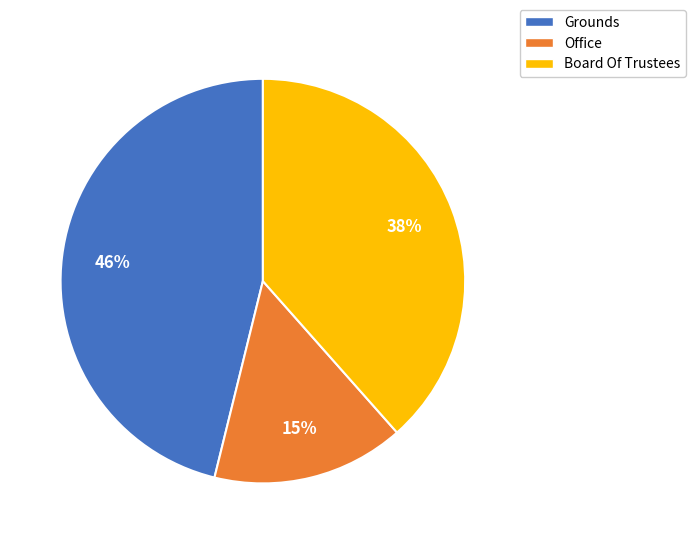

Which slice is the largest?

Grounds